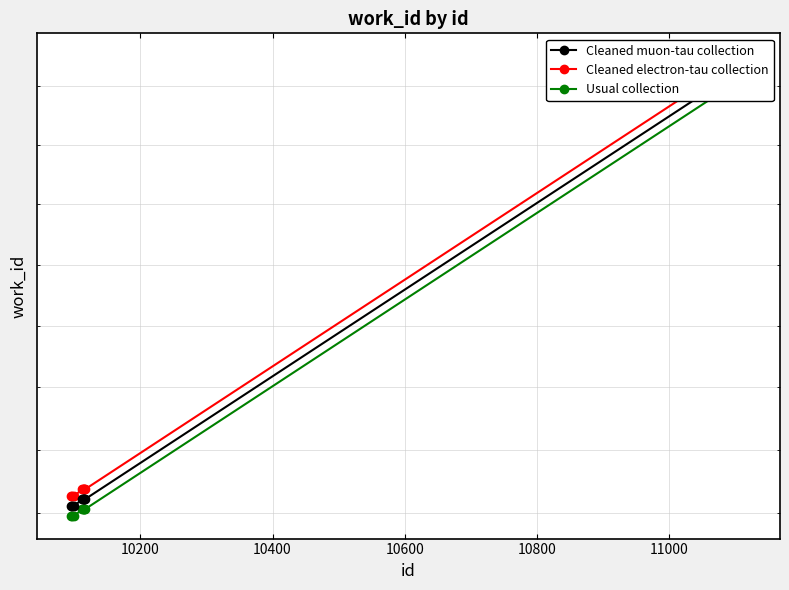

What is the smallest value displayed?

3898.2